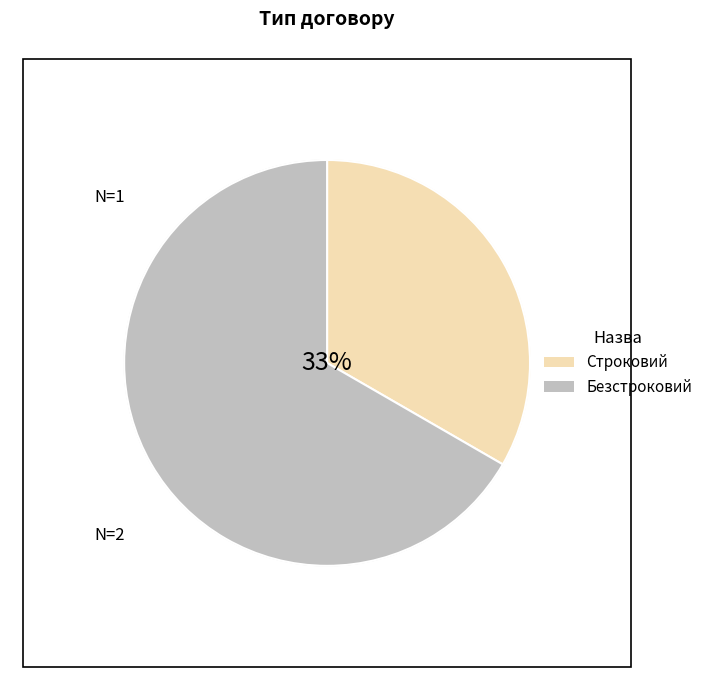

How many segments does this pie chart have?

2